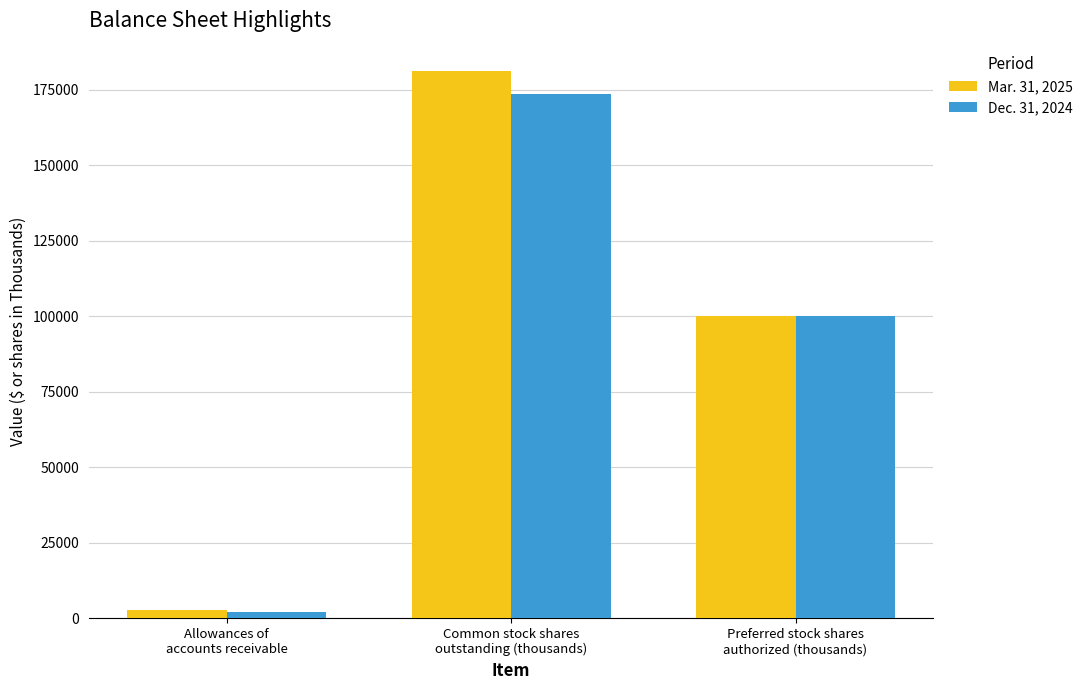

Read the Mar. 31, 2025 value at Common stock shares
outstanding (thousands), to the nearest 10.

181180